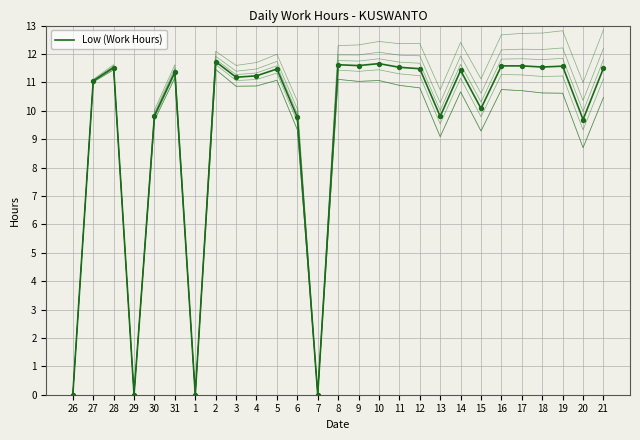

What is the change in value from 4 to 6?

-1.5